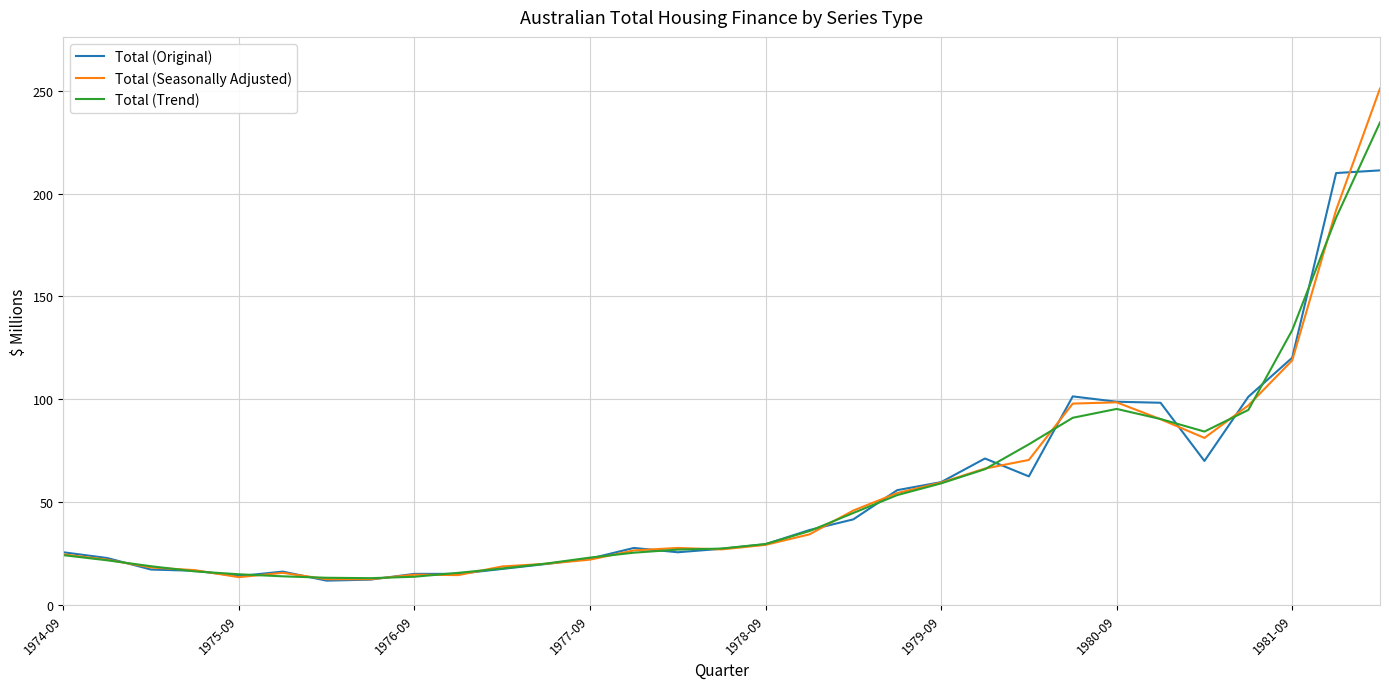

What is the maximum value for Total (Trend)?

234.6